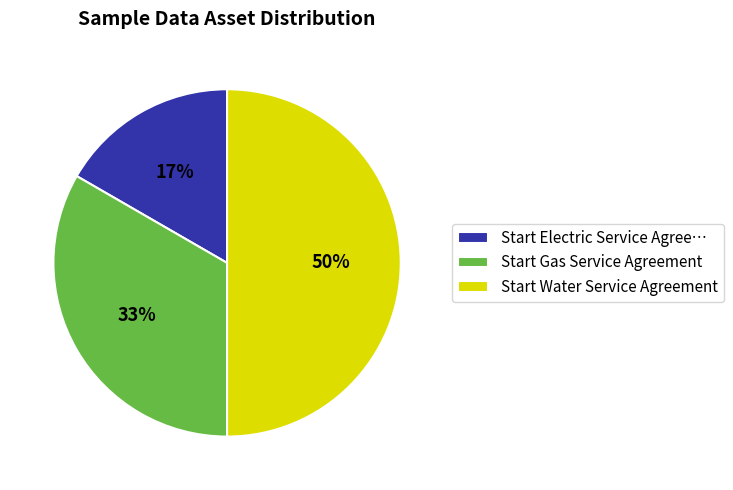

To the nearest percent, what is the difference between the Start Gas Service Agreement and Start Water Service Agreement slice percentages?

17%